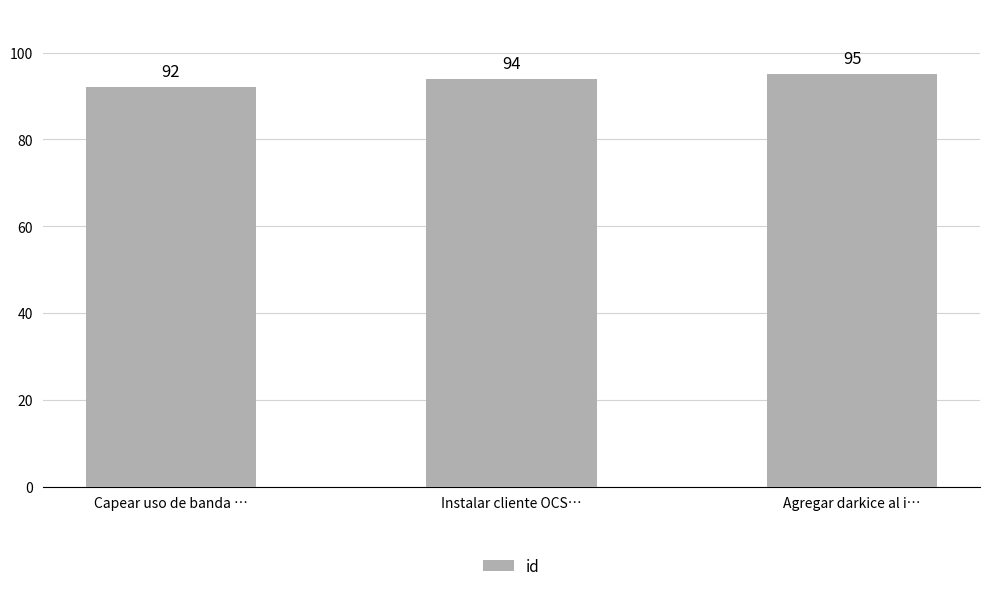

The value at Agregar darkice al i… is 140. True or false?

False